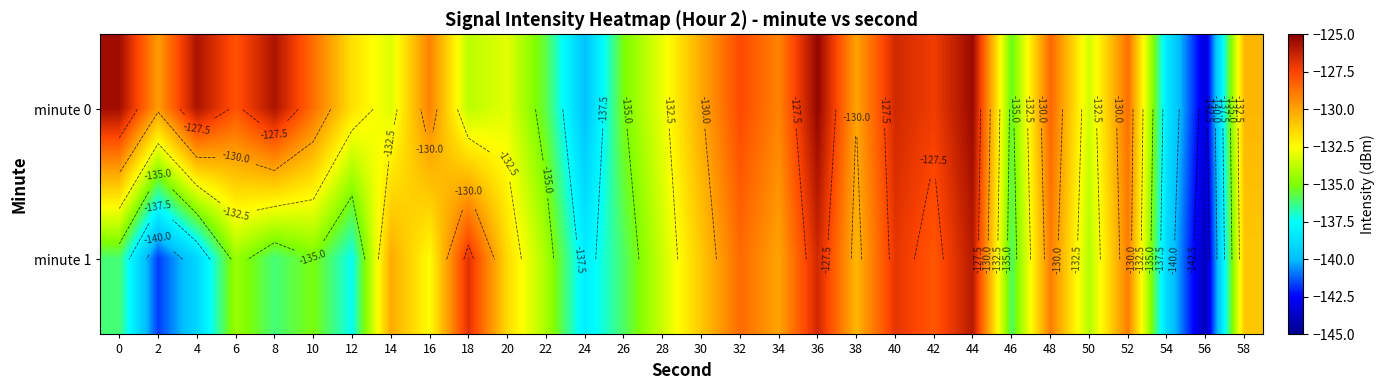

List the series in order of their peak value, lowest first.

minute 1, minute 0